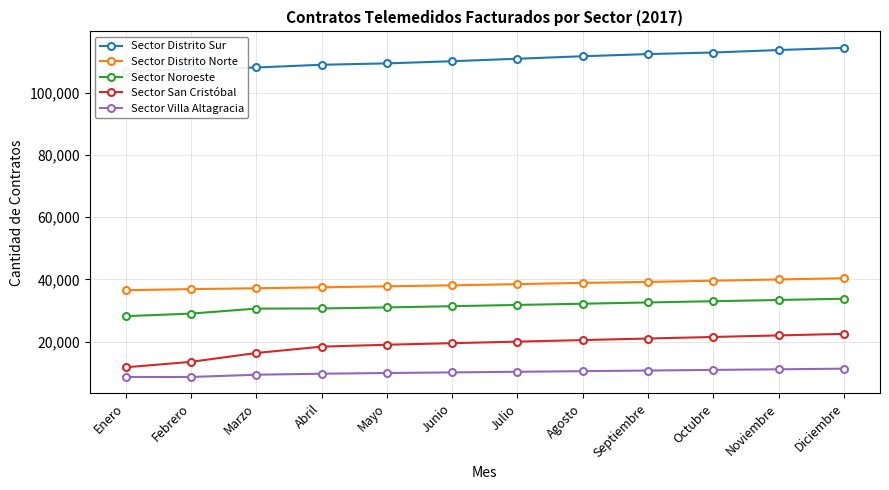

Reading right to left, list all the values displayed in this chart.

Sector Distrito Sur: 114500	113800	113000	112500	111800	111000	110200	109500	109060	108185	107565	106944
Sector Distrito Norte: 40400	40000	39600	39200	38900	38500	38100	37800	37469	37165	36891	36539
Sector Noroeste: 33800	33400	33000	32600	32200	31800	31400	31000	30672	30622	29018	28187
Sector San Cristóbal: 22500	22000	21500	21000	20500	20000	19500	19000	18387	16340	13491	11740
Sector Villa Altagracia: 11300	11100	10900	10700	10500	10300	10100	9900	9682	9353	8627	8624